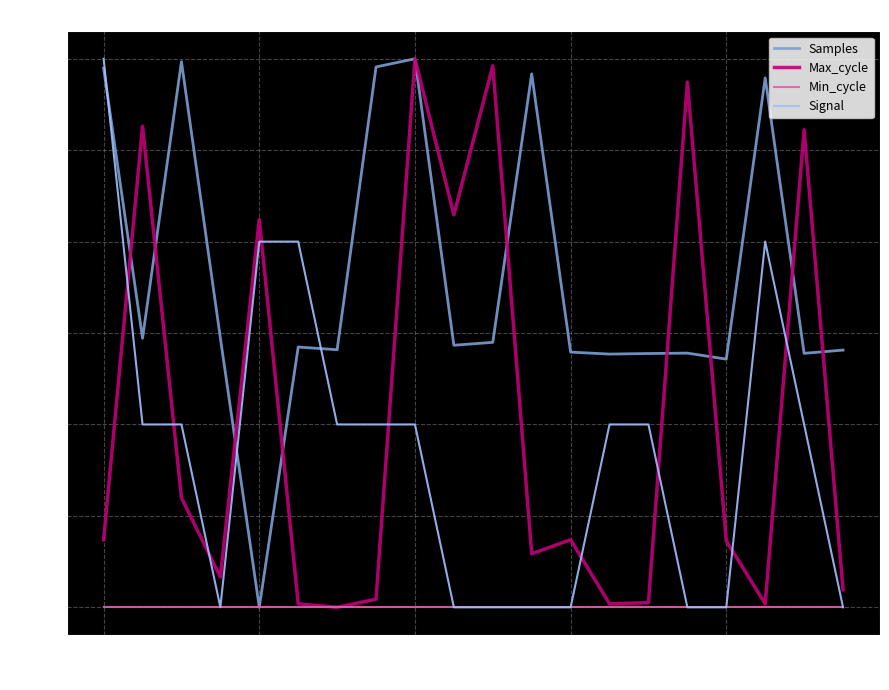

Which series has the largest total across all categories?

Samples